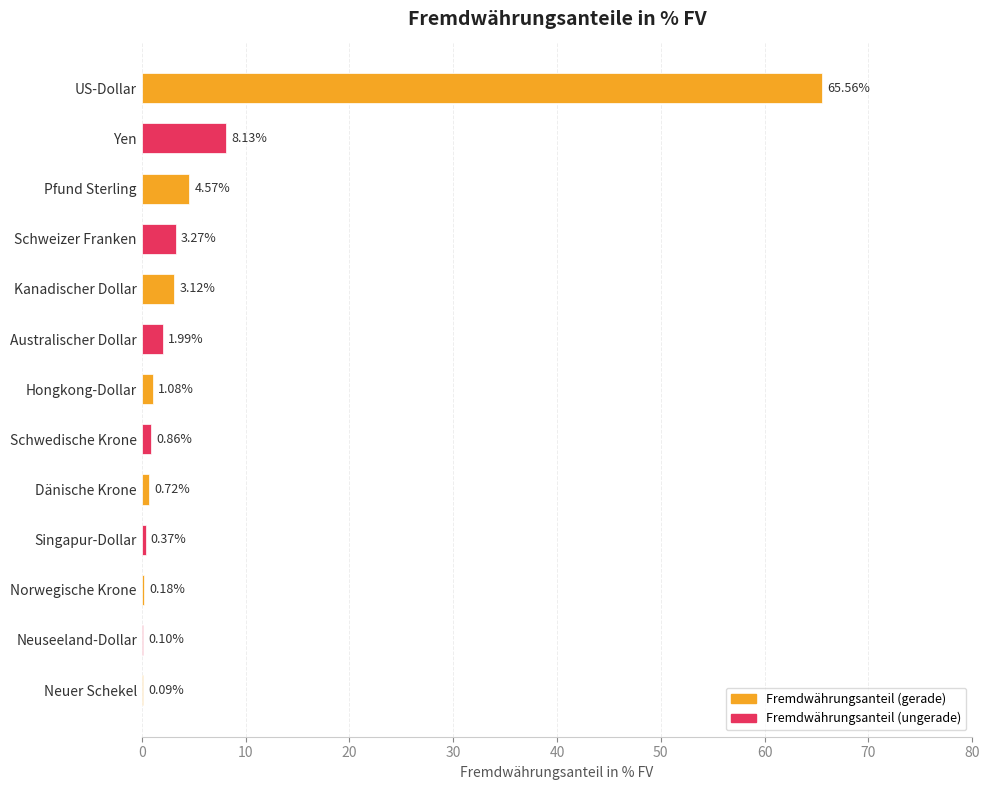

What is the maximum value shown in the chart?

65.6